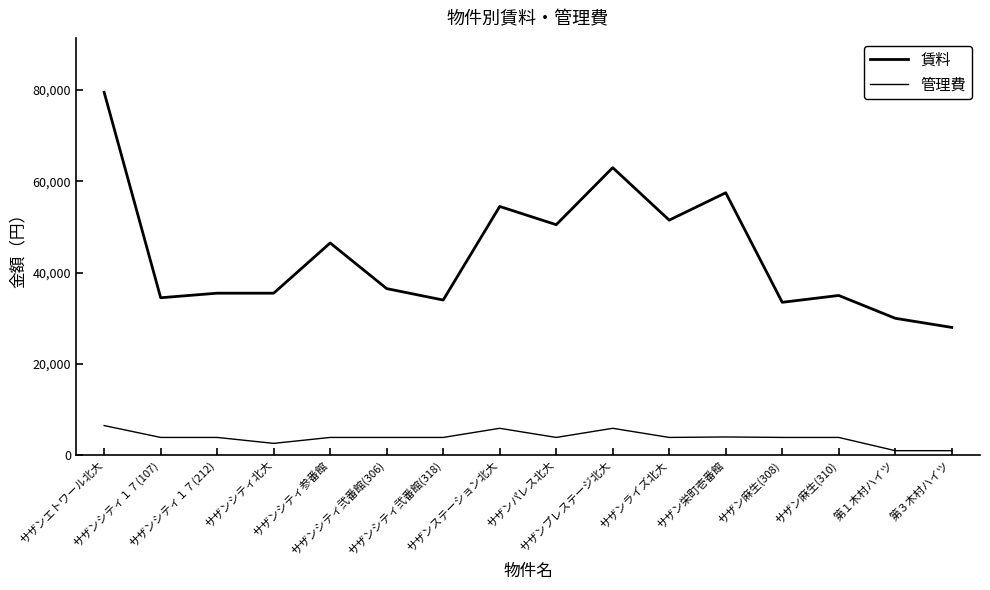

Between サザンライズ北大 and サザン麻生(308), which series saw the biggest shift?

賃料